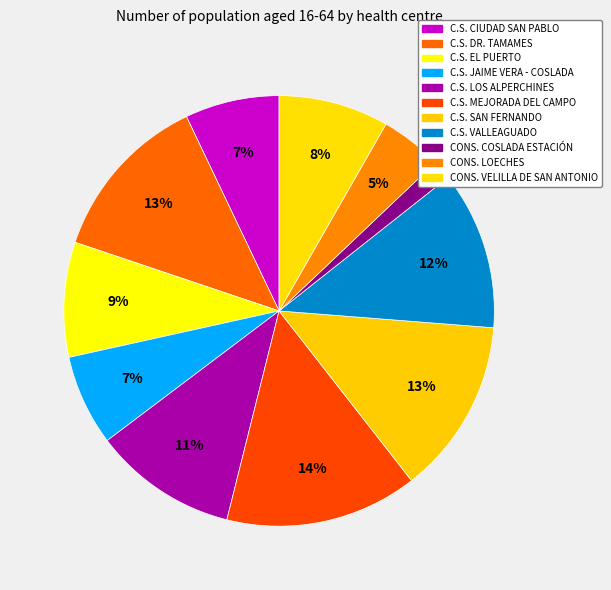

Does C.S. SAN FERNANDO represent more than half of the total?

No